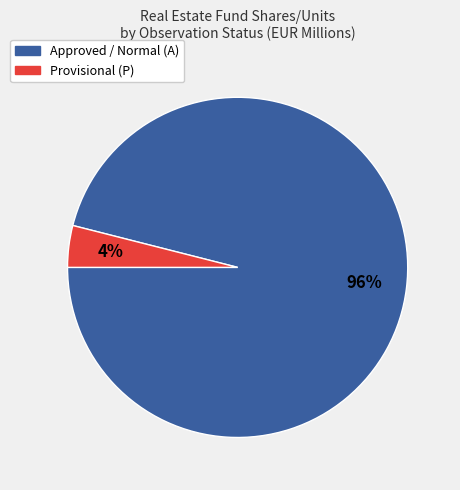

Does any single category account for the majority?

Yes